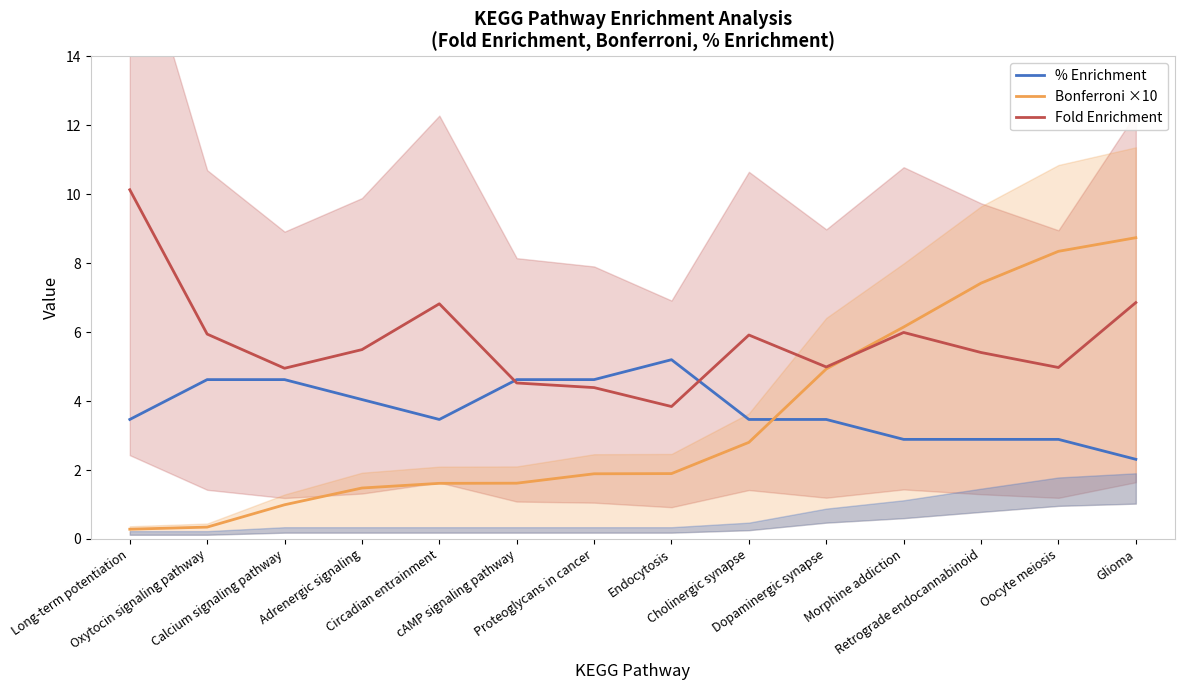

Is the value of Fold Enrichment at Proteoglycans in cancer greater than the value of Bonferroni ×10 at Adrenergic signaling?

Yes